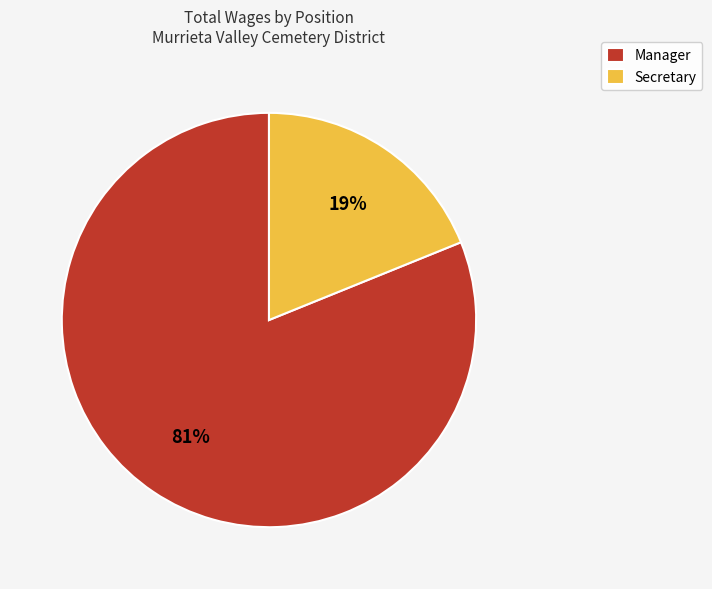

How many segments does this pie chart have?

2